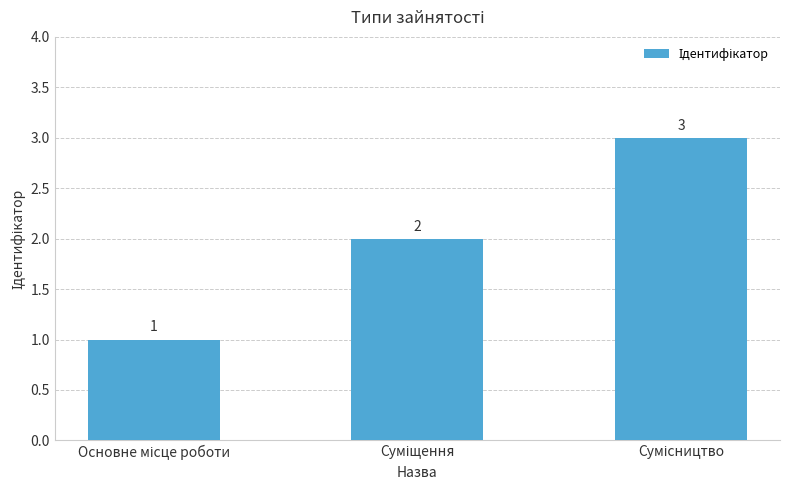

Reading left to right, list all the values displayed in this chart.

1	2	3